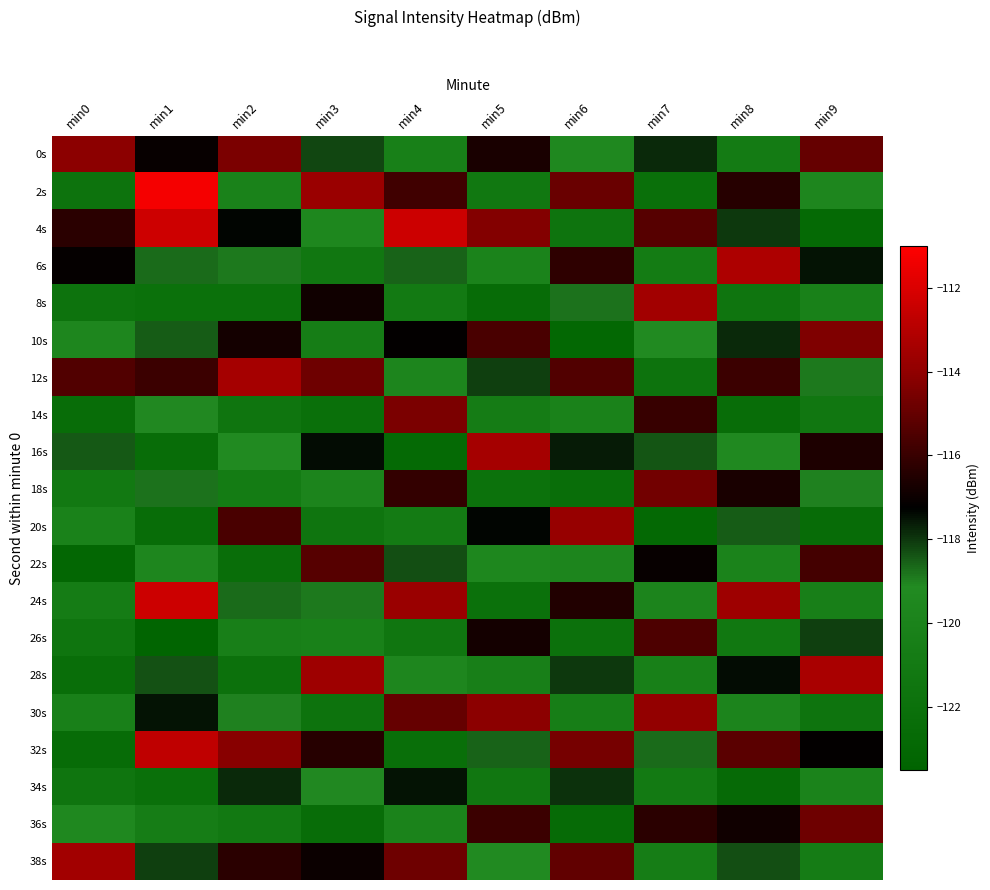

Between min4 and min6, which is larger?

min6